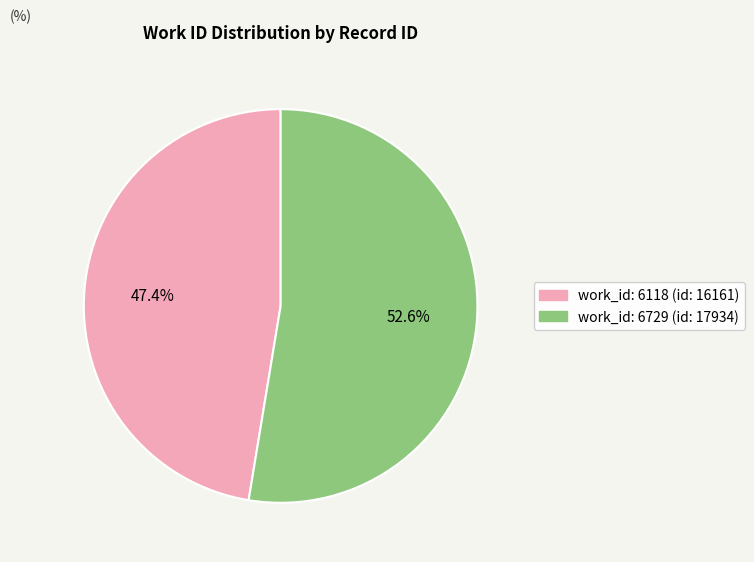

Is there a majority slice in this chart?

Yes